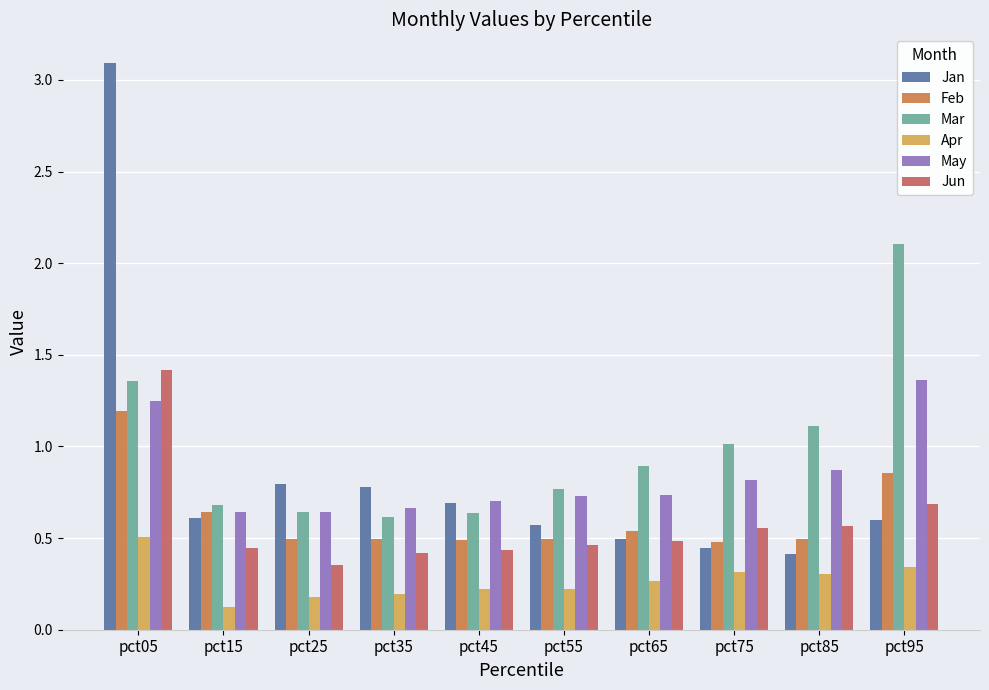

How many groups of bars are there?

10